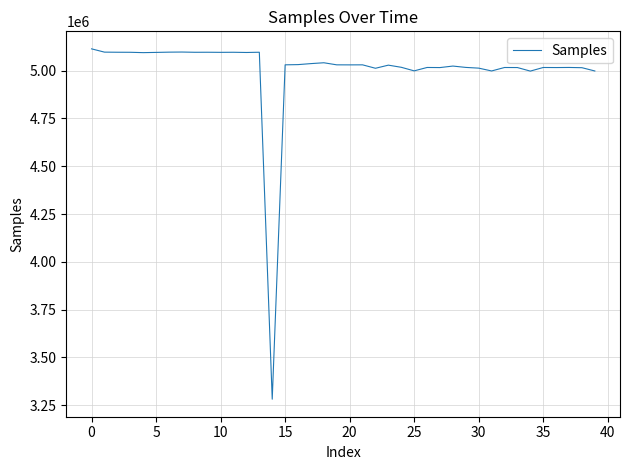

What is the difference between the maximum and minimum values?

1832131